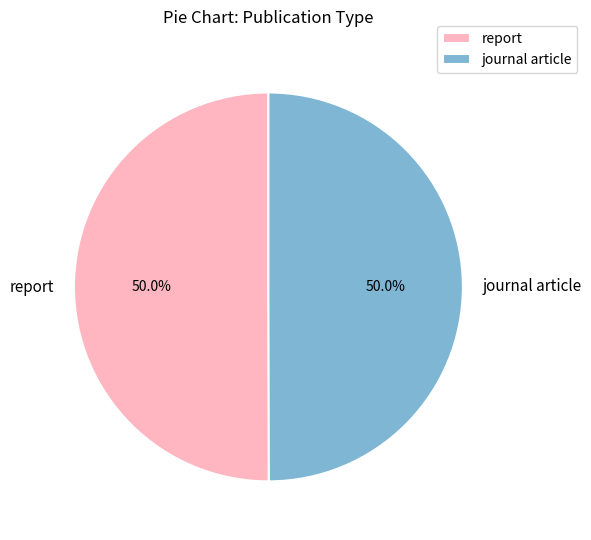

What is the ratio of the value at report to the value at journal article?

1.0